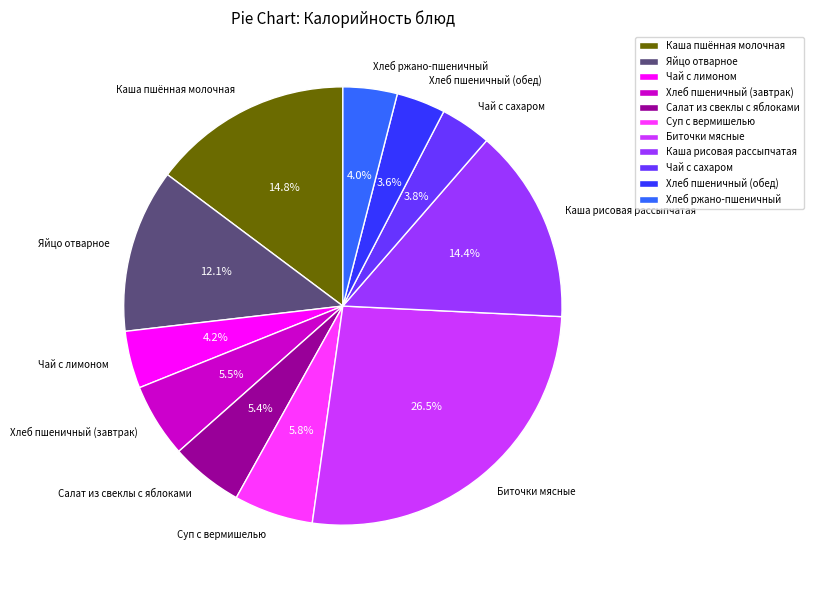

How much of the chart is everything except Хлеб пшеничный (обед)?

96.4%